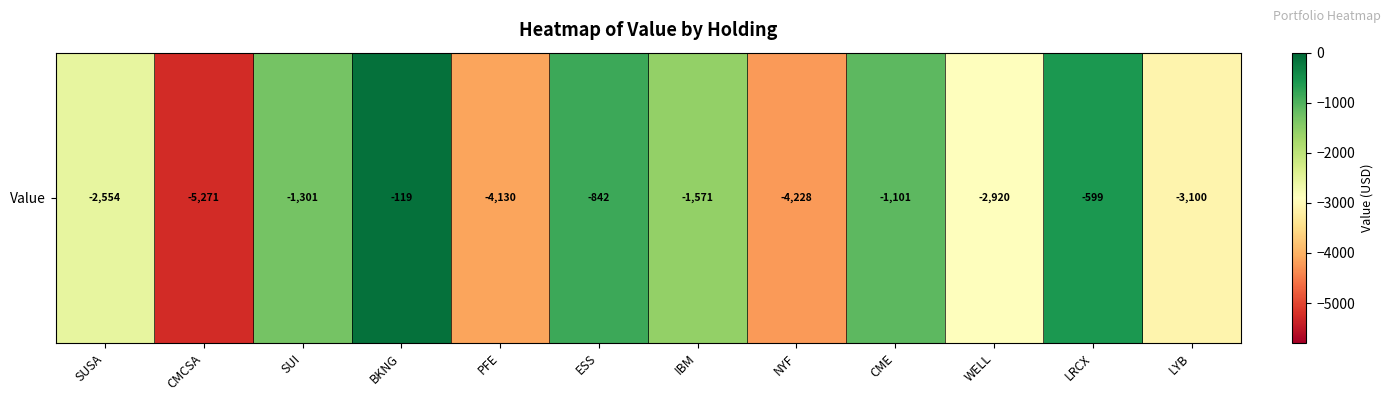

True or false: the data shows -726 at SUI.

False